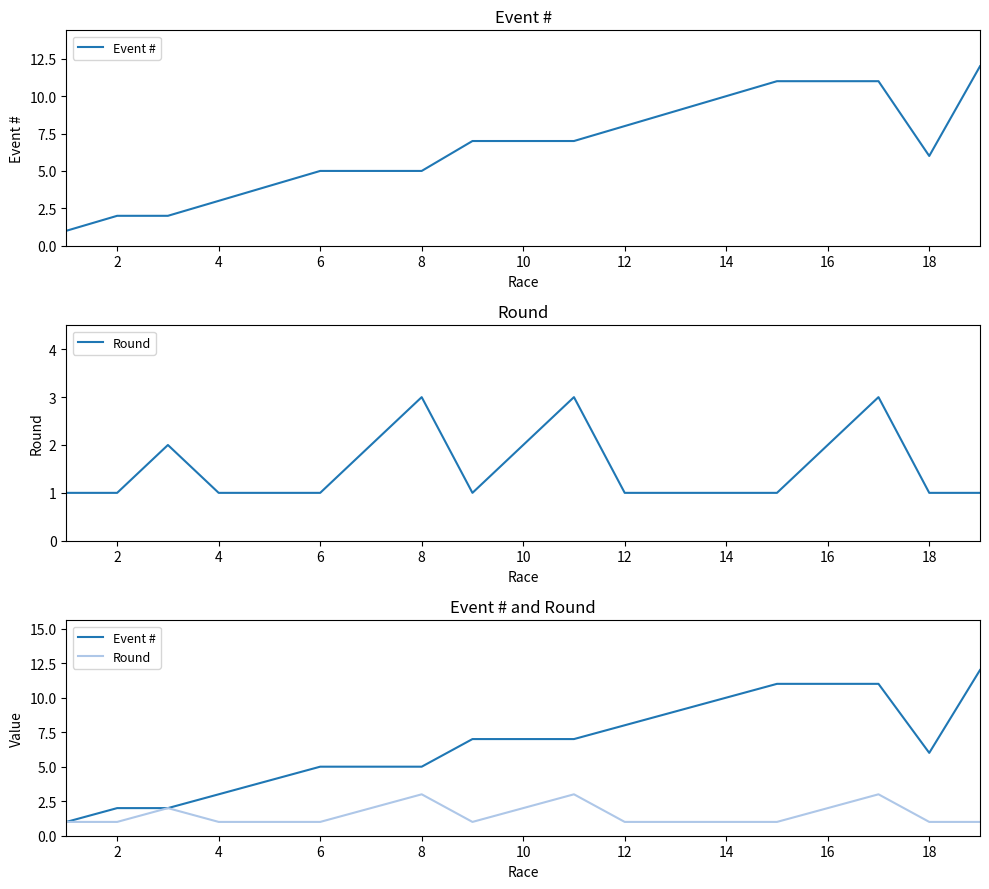

Count the Round values in the range 1 to 2.

16